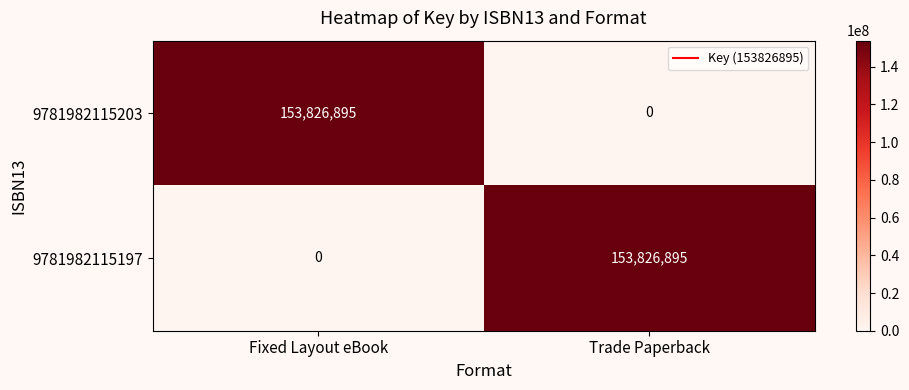

What is the sum of the 9781982115203 values at Trade Paperback and Fixed Layout eBook?

153826895